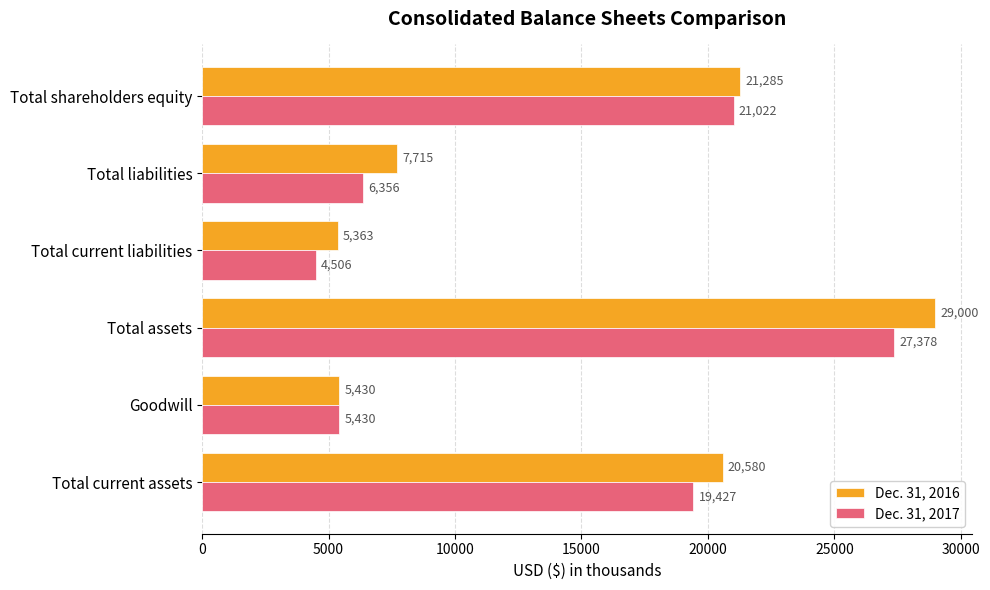

What is the difference between the Dec. 31, 2016 values at Goodwill and Total current assets?

15150